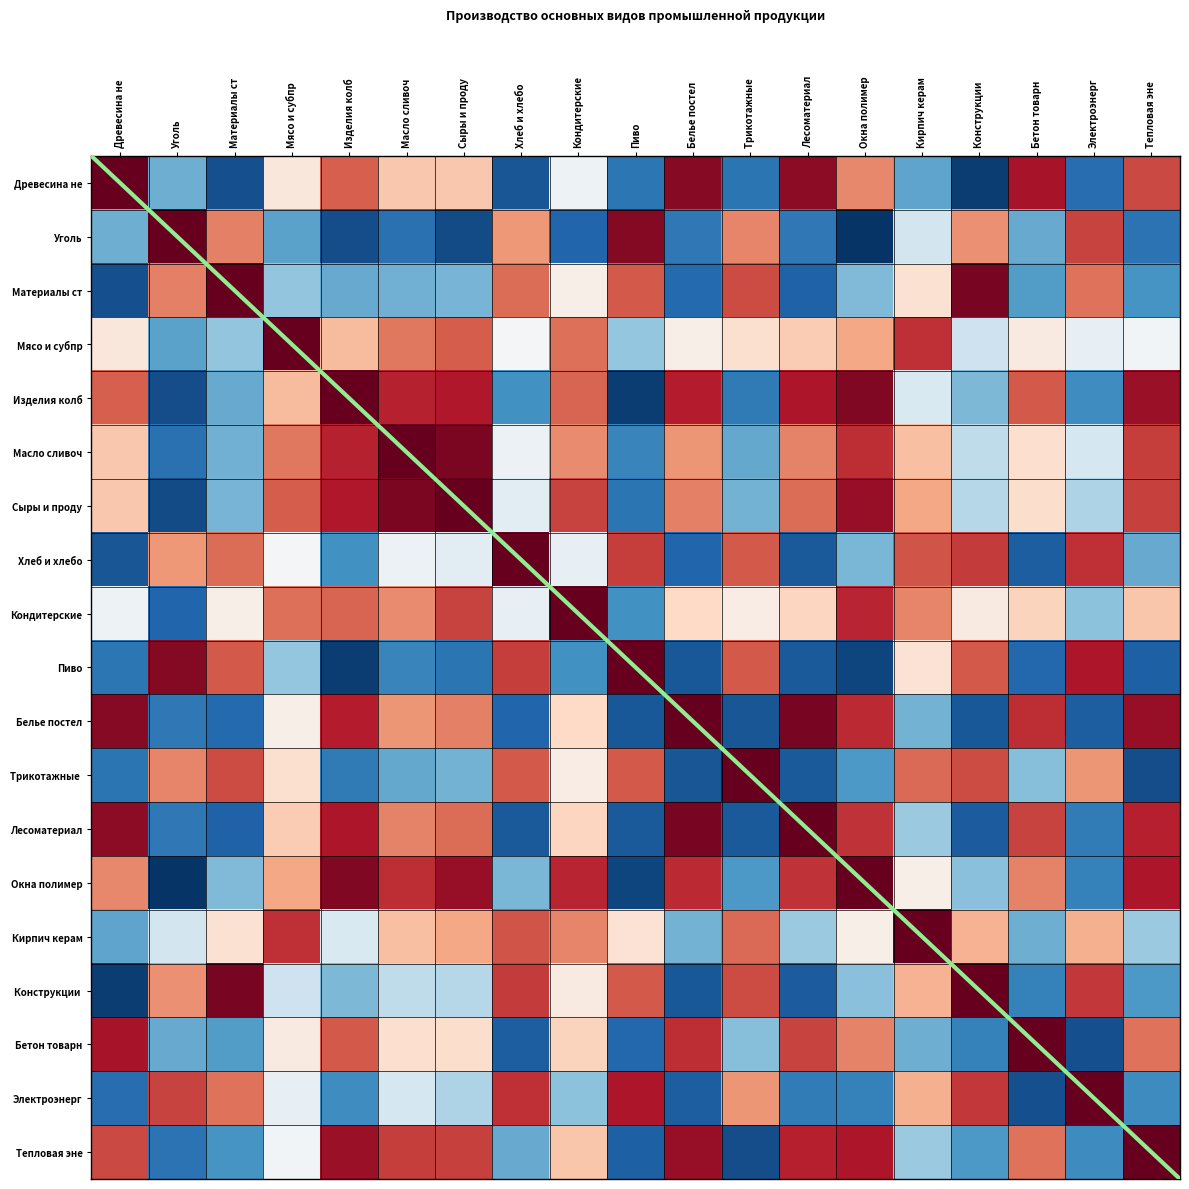

True or false: Изделия колб has a value of 0.4 at Сыры и проду.

False